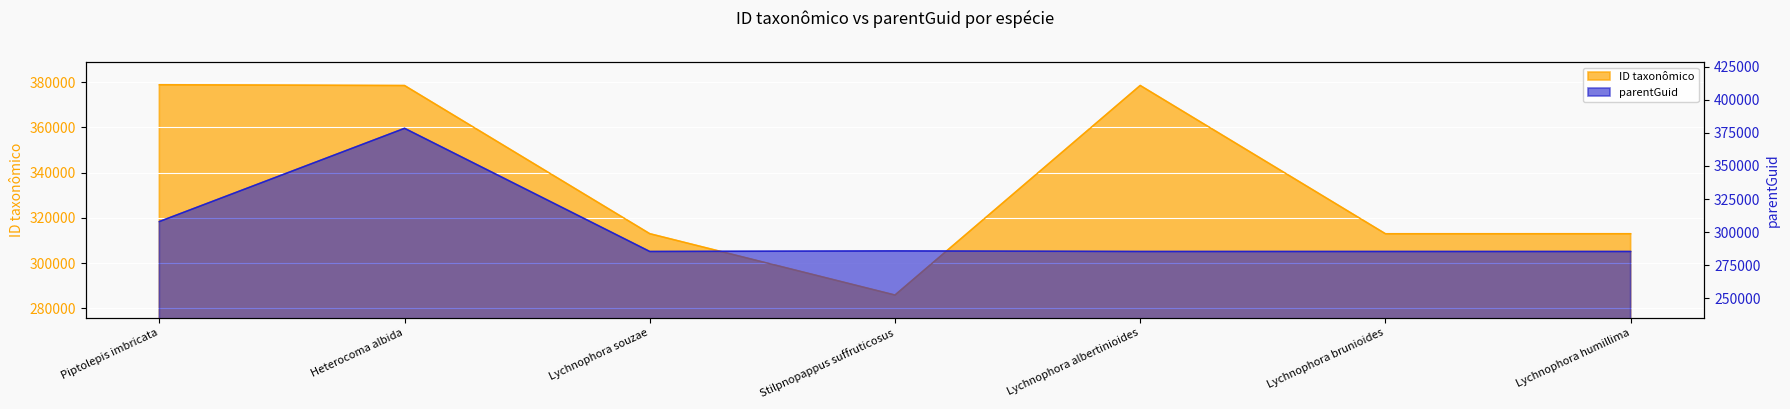

In ID taxonômico, how many points are higher than both neighbors (excluding endpoints)?

1